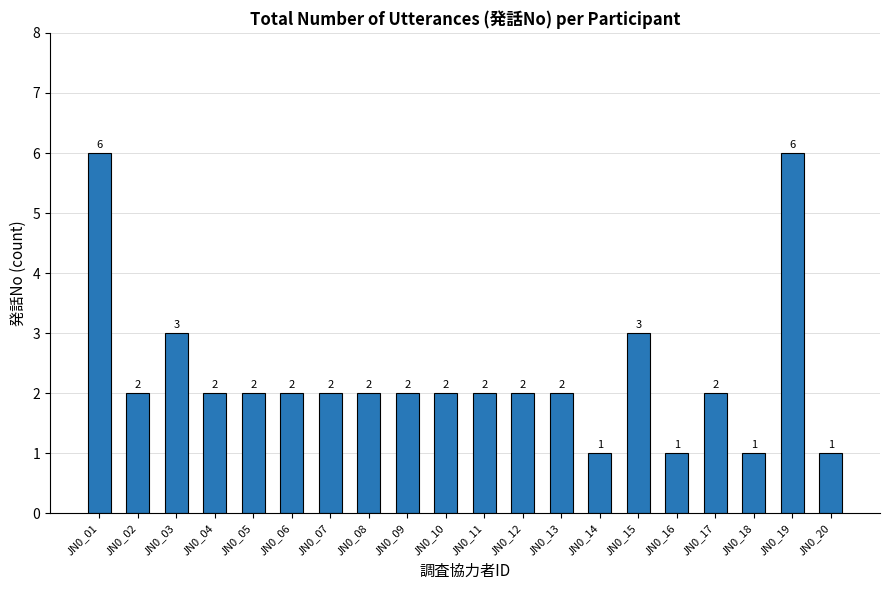

Does the chart contain stacked bars?

No